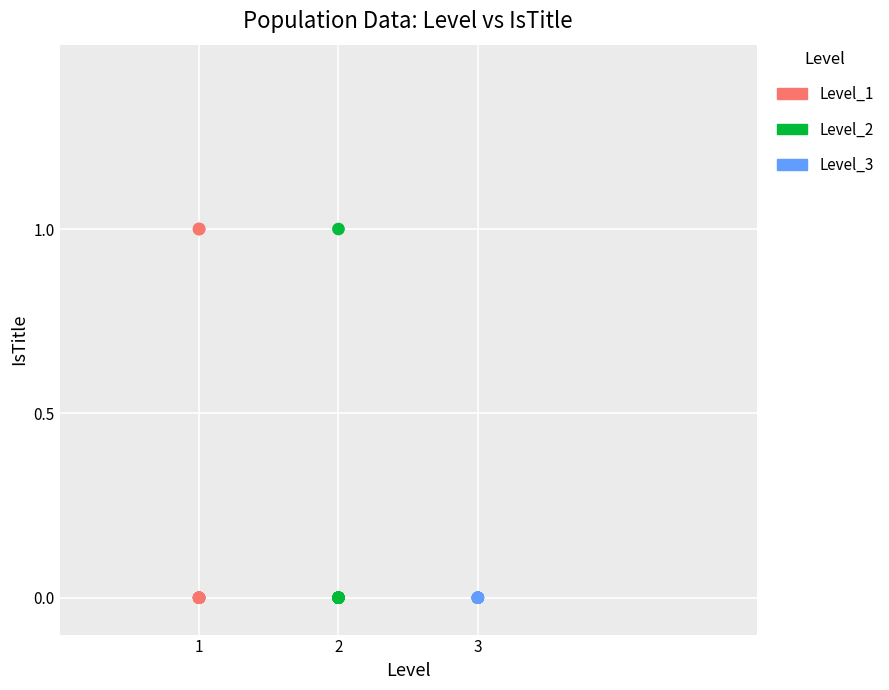

What are all the series names shown in the legend?

Level_1, Level_2, Level_3